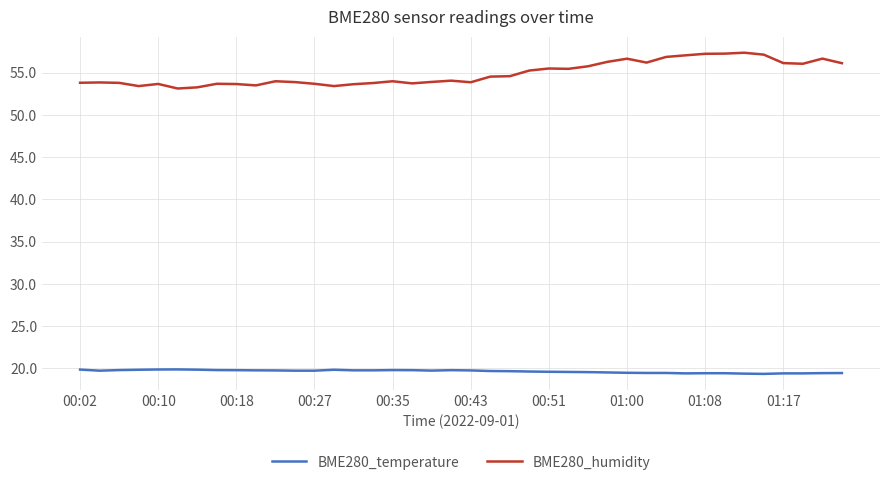

List the series in order of their peak value, highest first.

BME280_humidity, BME280_temperature